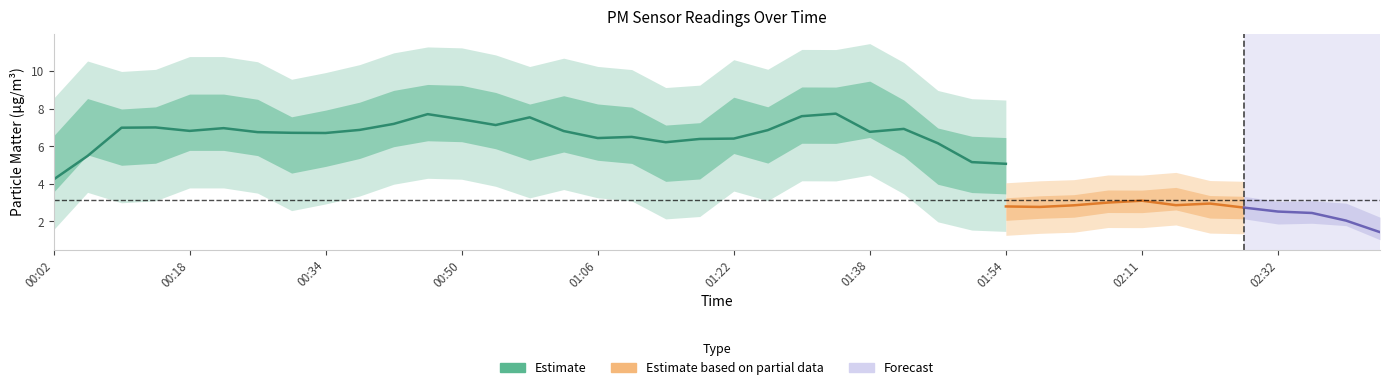

True or false: P1 has a value of 10.0 at 02:50.

False